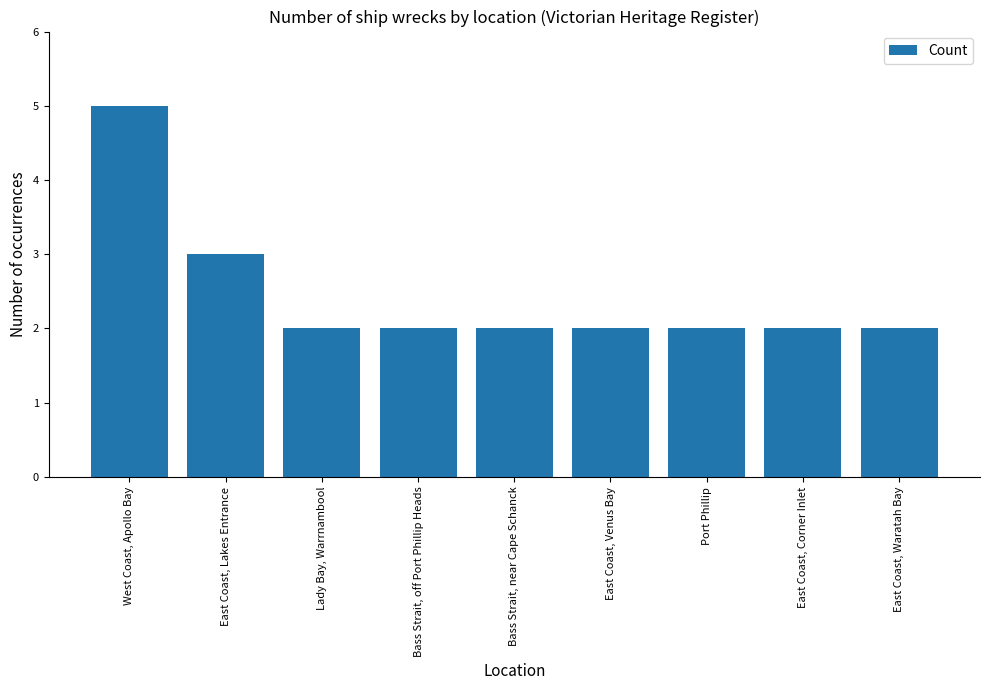

What is the ratio of the value at Lady Bay, Warrnambool to the value at Port Phillip?

1.0